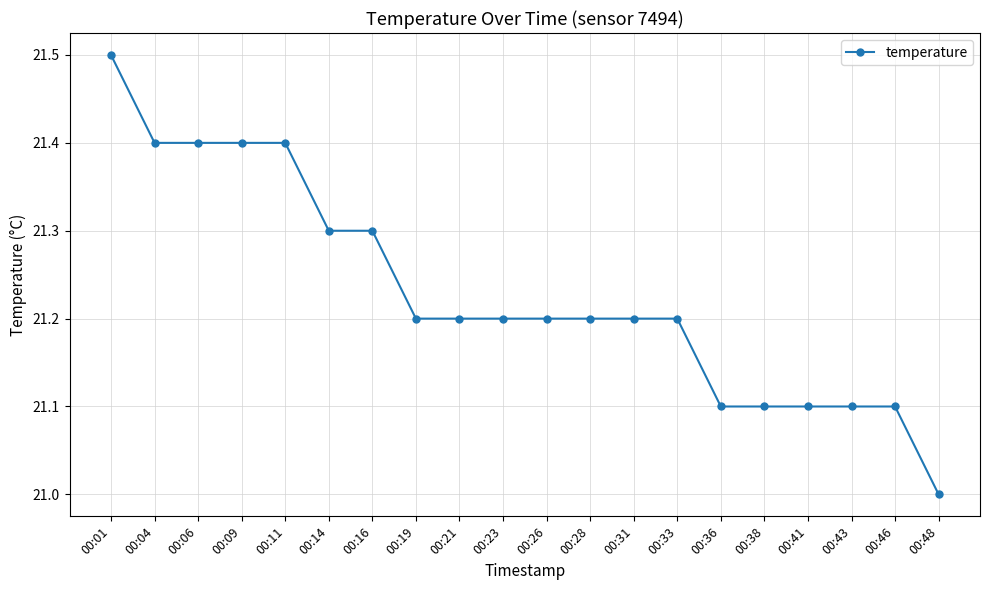

The value at 00:19 is 33.8. True or false?

False